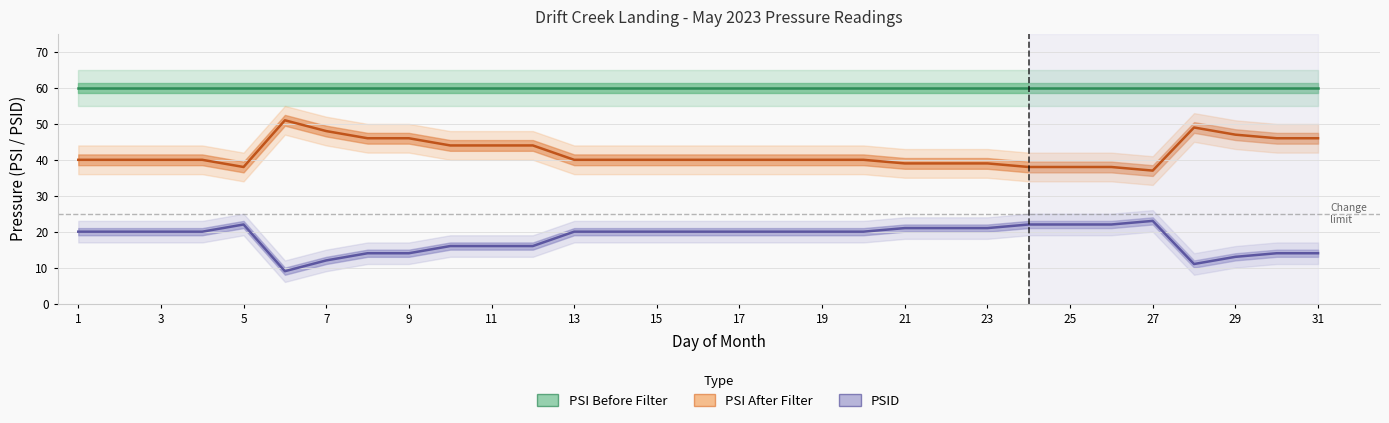

Reading left to right, extract all data points from this chart.

PSI Before Filter: 60	60	60	60	60	60	60	60	60	60	60	60	60	60	60	60	60	60	60	60	60	60	60	60	60	60	60	60	60	60	60
PSI After Filter: 40	40	40	40	38	51	48	46	46	44	44	44	40	40	40	40	40	40	40	40	39	39	39	38	38	38	37	49	47	46	46
PSID: 20	20	20	20	22	9	12	14	14	16	16	16	20	20	20	20	20	20	20	20	21	21	21	22	22	22	23	11	13	14	14